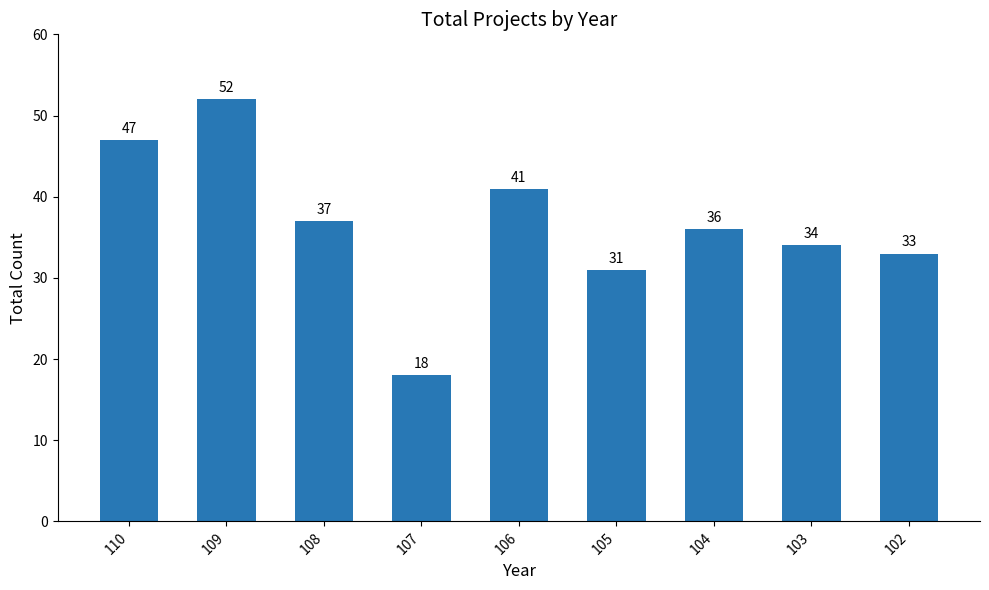

List the labels in order of value, largest first.

109, 110, 106, 108, 104, 103, 102, 105, 107